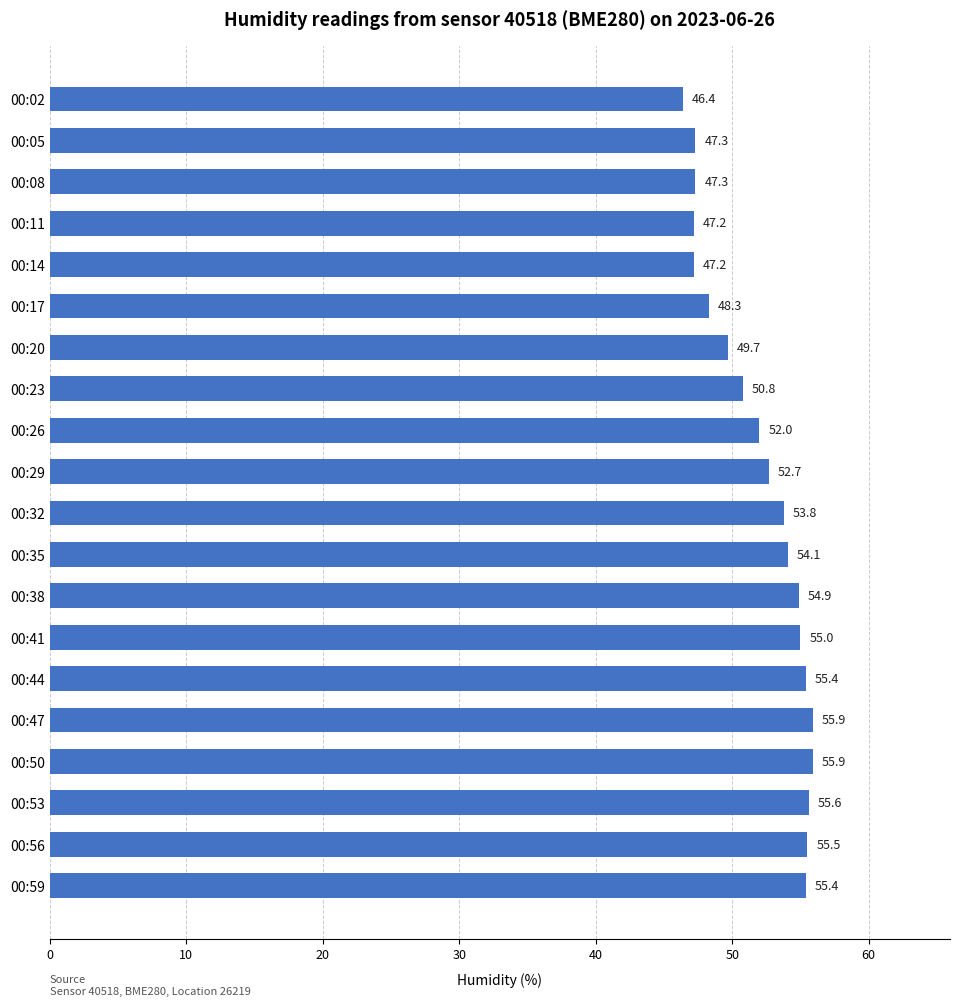

What is the value of the 11th bar from the top?

53.8